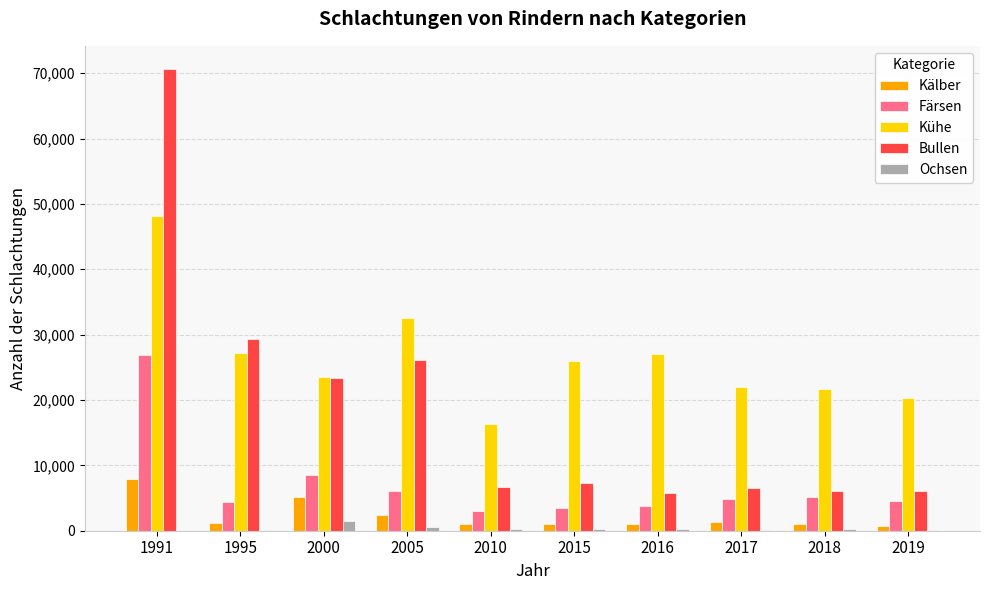

What is the maximum value shown in the chart?

70654